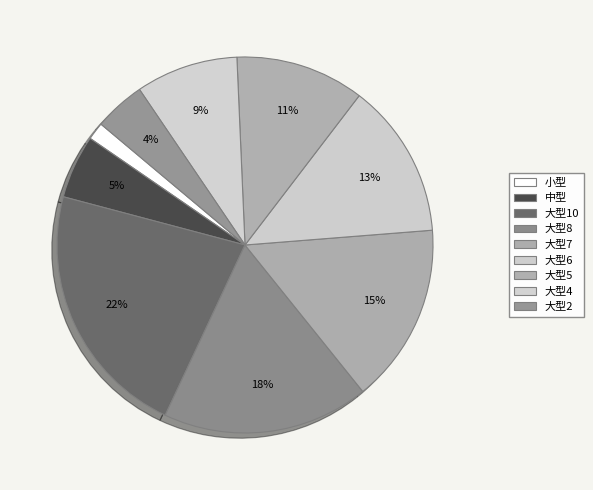

Count the number of slices in the pie.

9